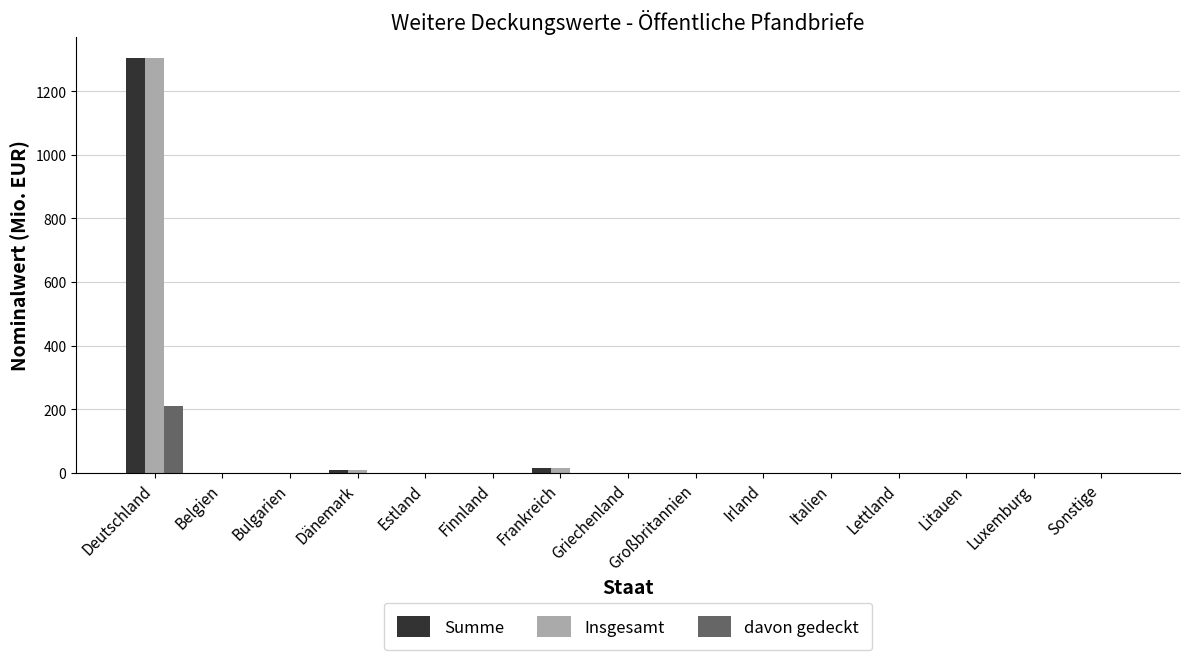

Which category has the highest value across all series?

Deutschland